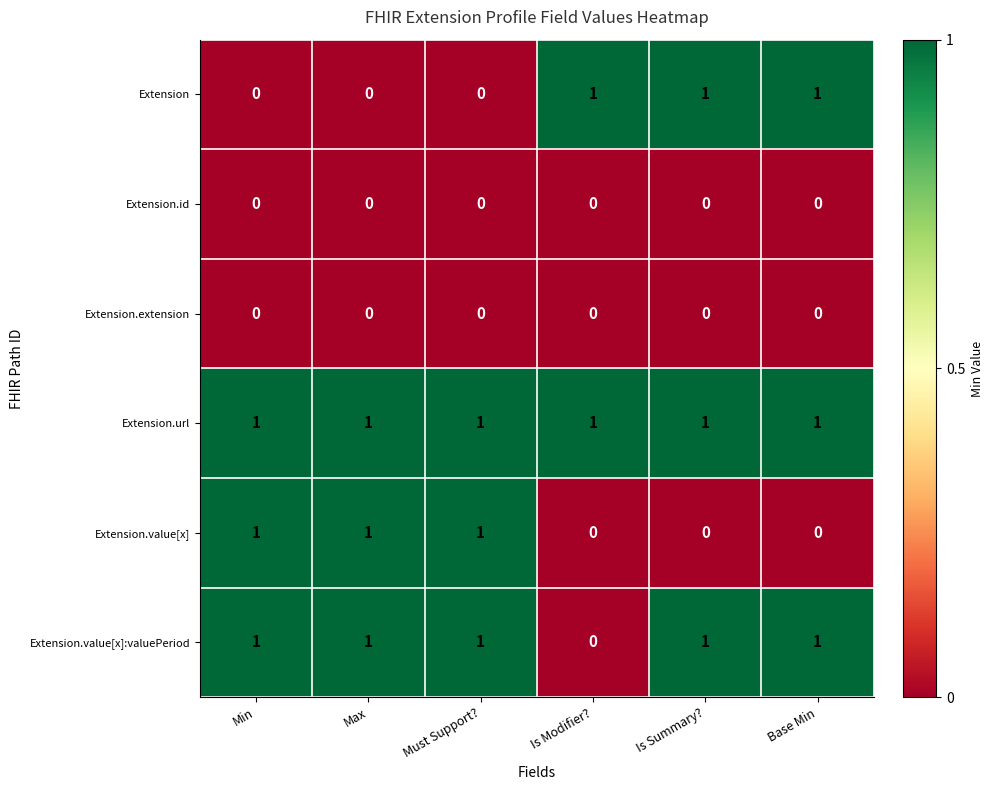

How many Extension.value[x]:valuePeriod values are between 1 and 2?

5